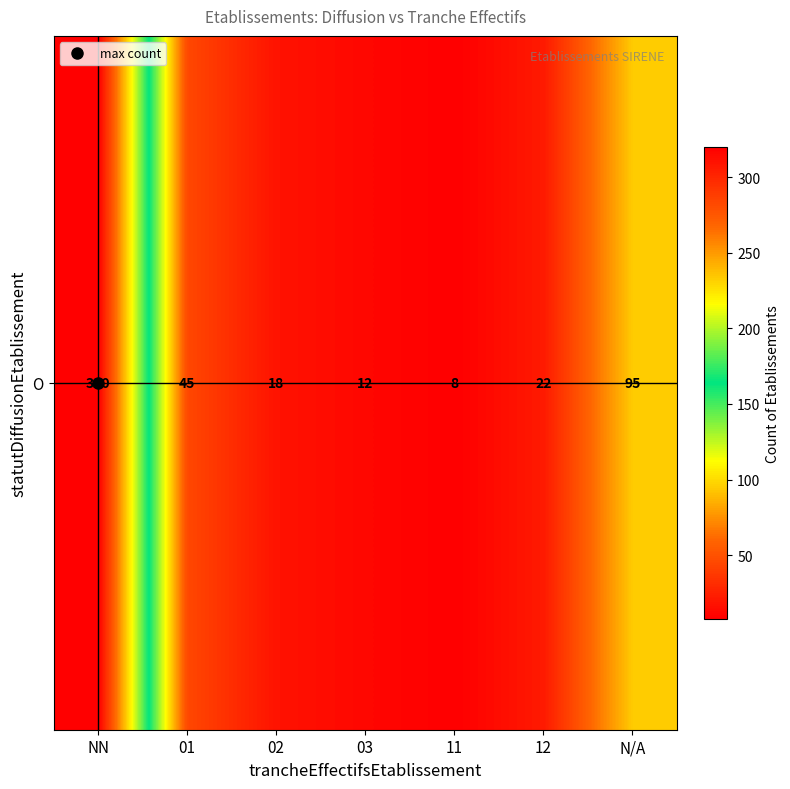

Between 12 and NN, which is larger?

NN